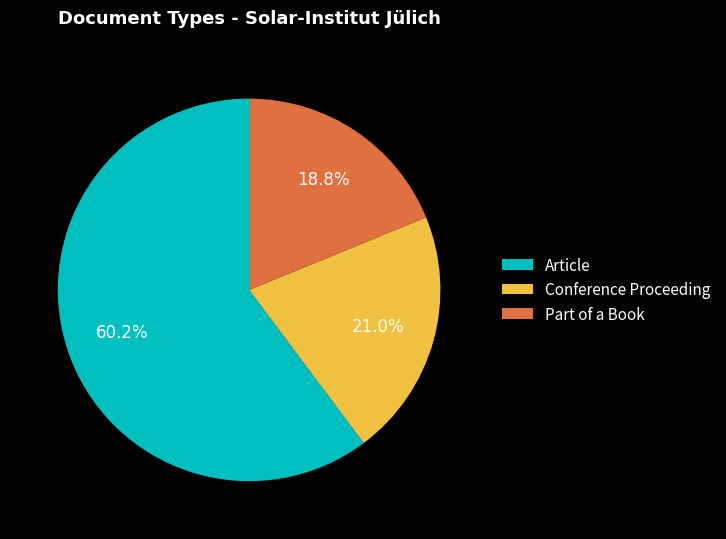

Between Article and Conference Proceeding, which is larger?

Article